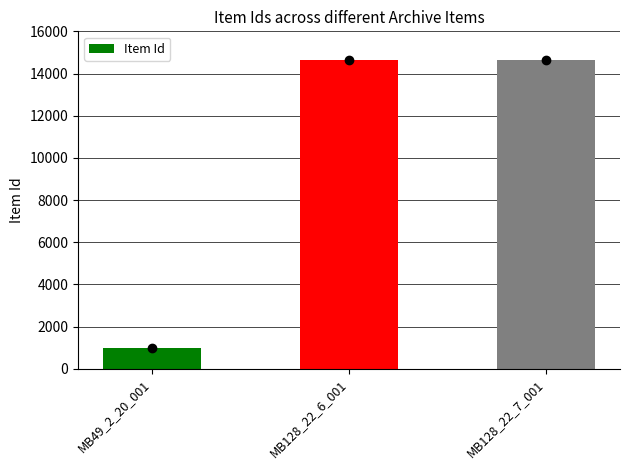

What position from the left is MB128_22_6_001?

2